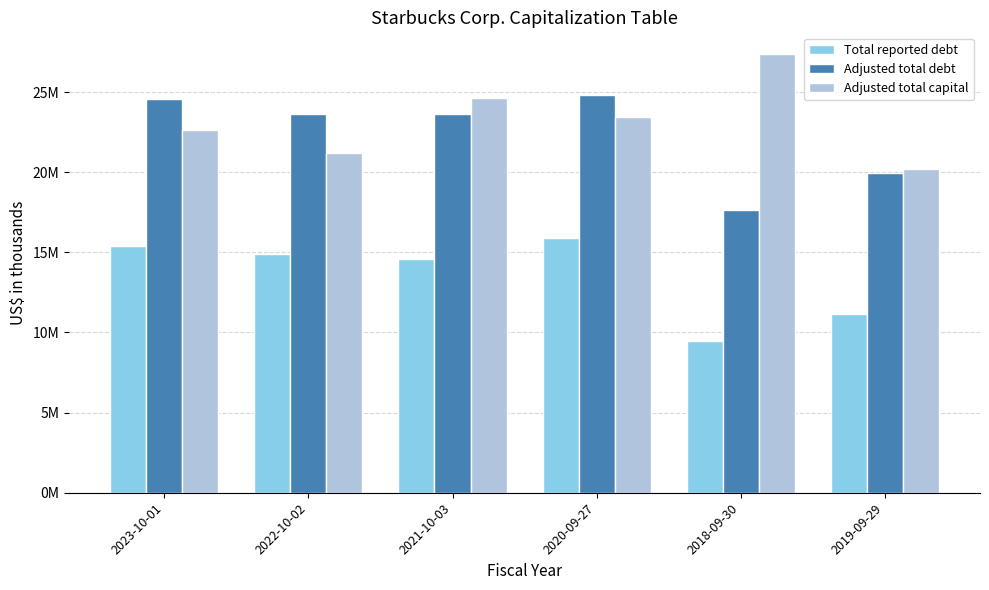

What is the average value of the Adjusted total debt series?

22368546